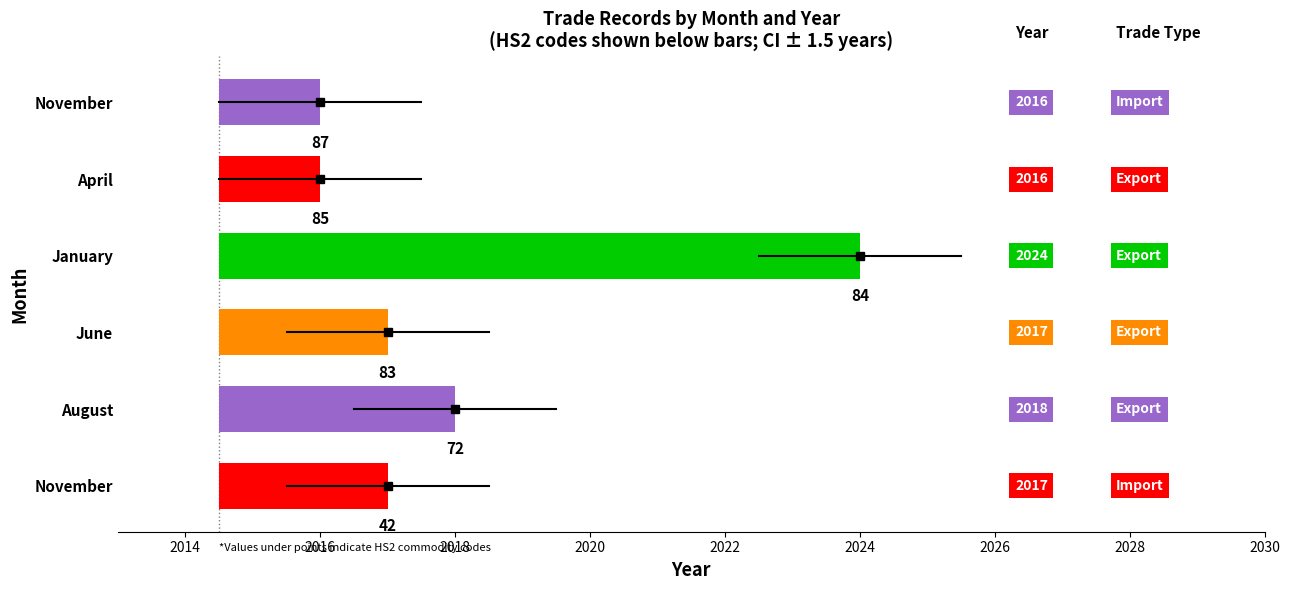

What is the maximum value shown in the chart?

2024